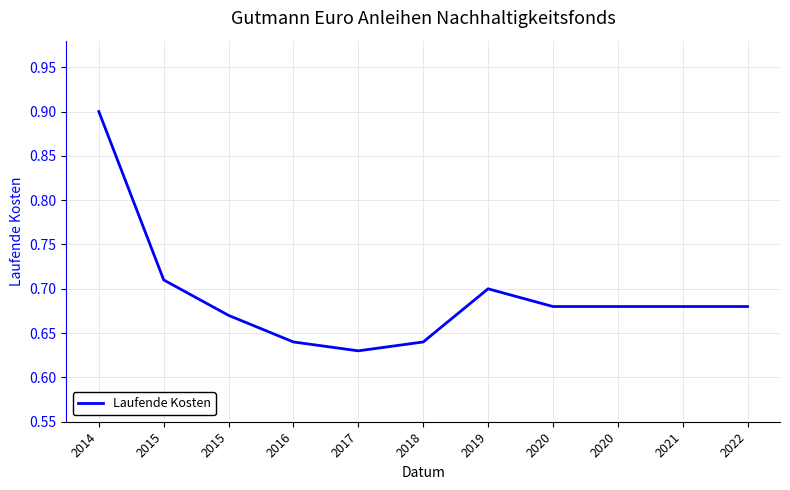

Does the chart have visible grid lines?

Yes